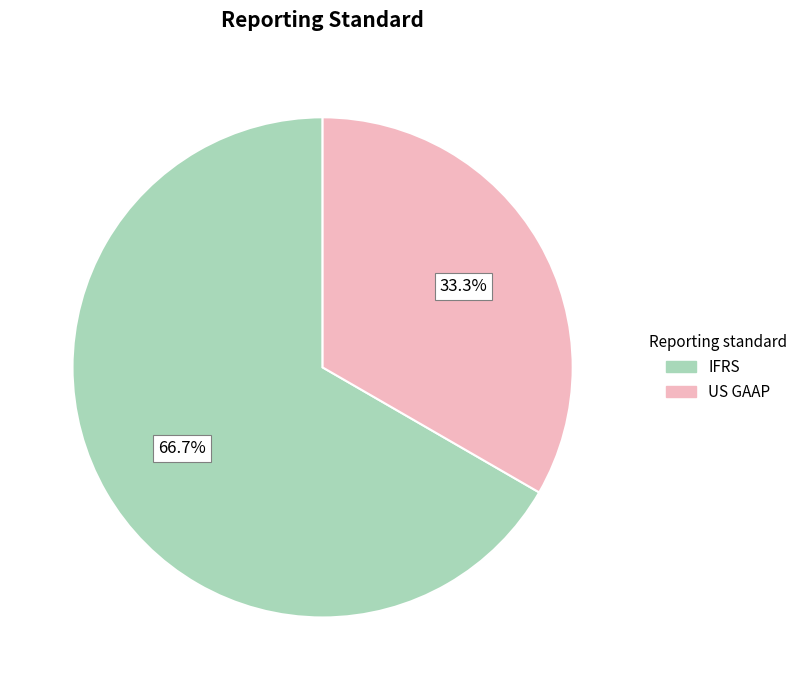

True or false: US GAAP accounts for 33% of the total.

True